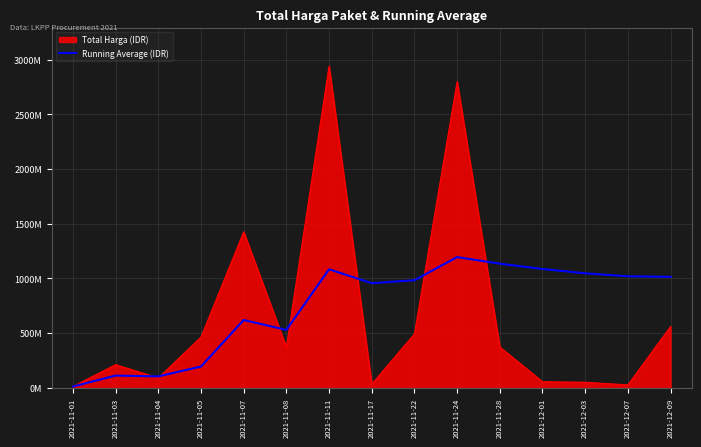

Does the chart display data point markers on the line(s)?

No